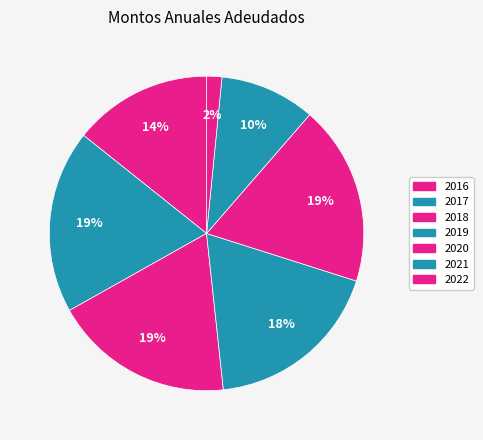

To the nearest percent, what portion does 2021 represent?

10%